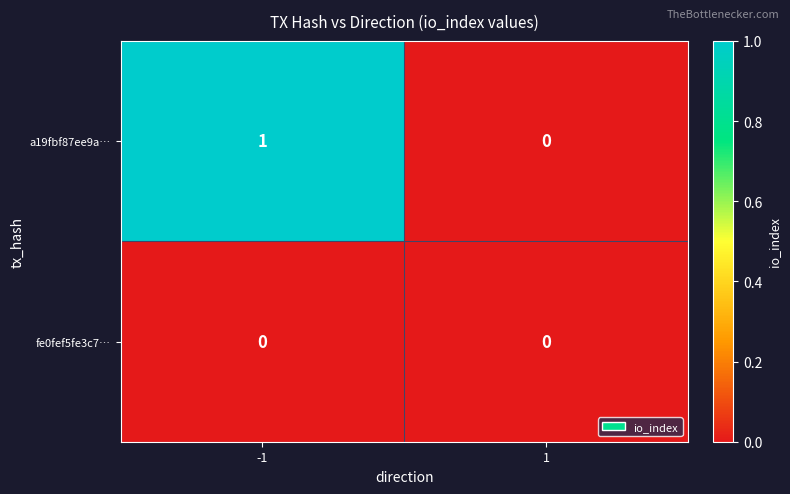

The a19fbf87ee9a… series shows 0 at 1. True or false?

True